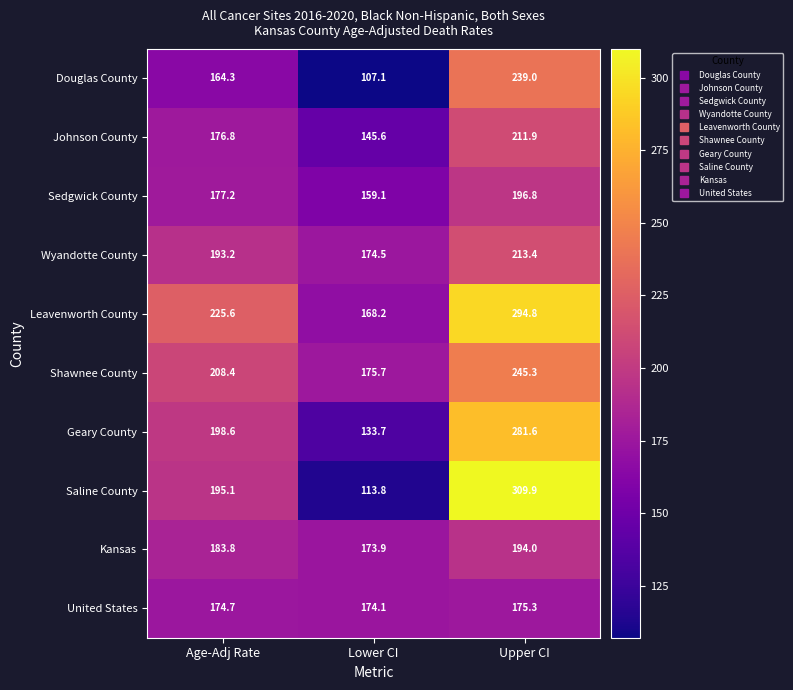

What is the minimum value shown in the chart?

107.1